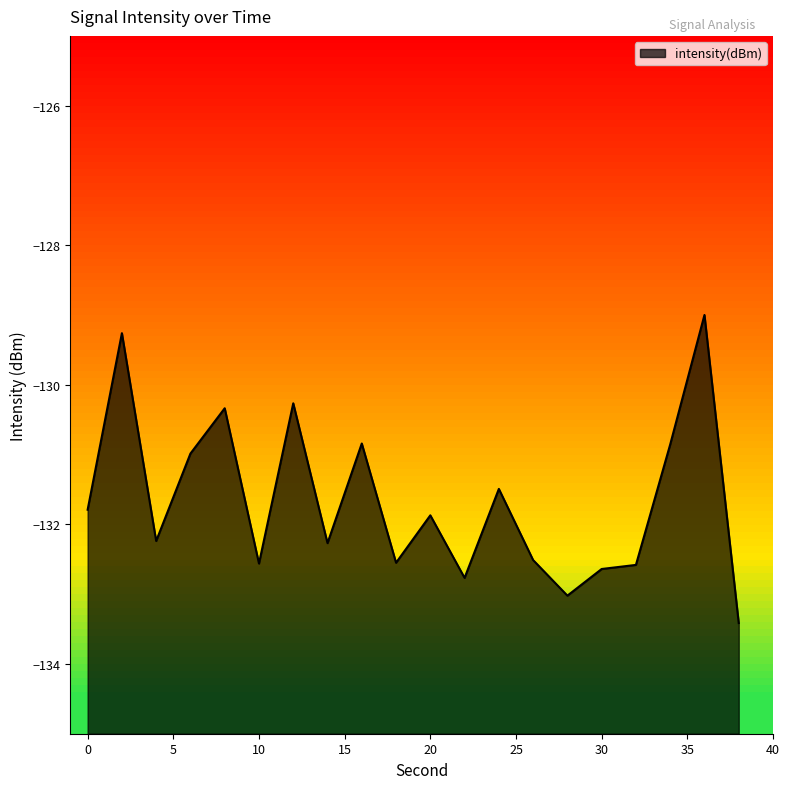

How many interior local peaks (higher than both neighbors) does the data have?

7